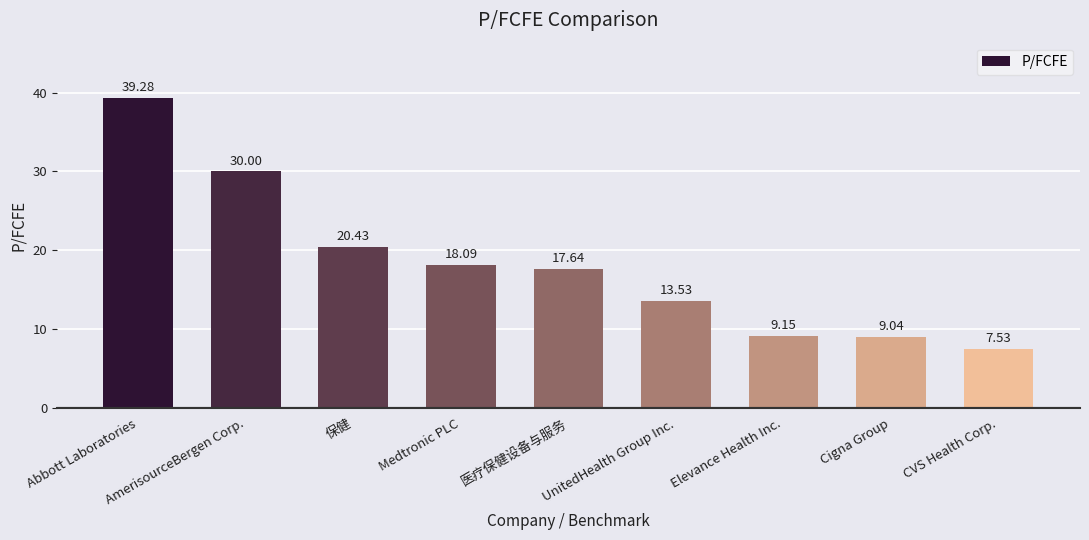

Which label corresponds to the smallest value in the chart?

CVS Health Corp.